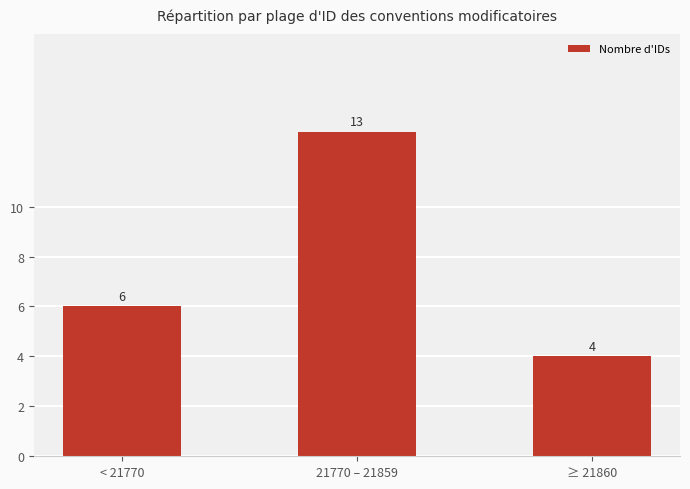

What is the difference between the maximum and second lowest values?

7